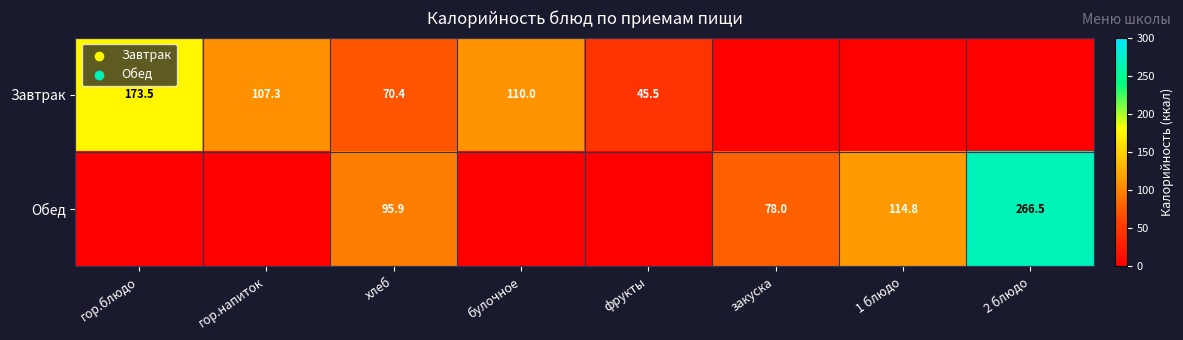

Is the value of Завтрак at фрукты greater than the value of Обед at хлеб?

No